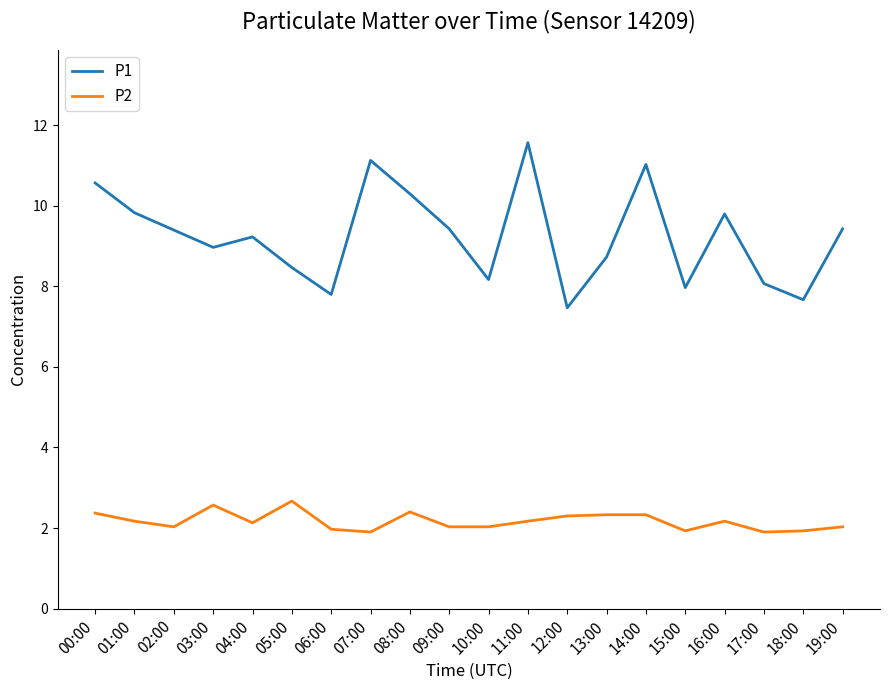

List the series in order of their overall mean, lowest first.

P2, P1